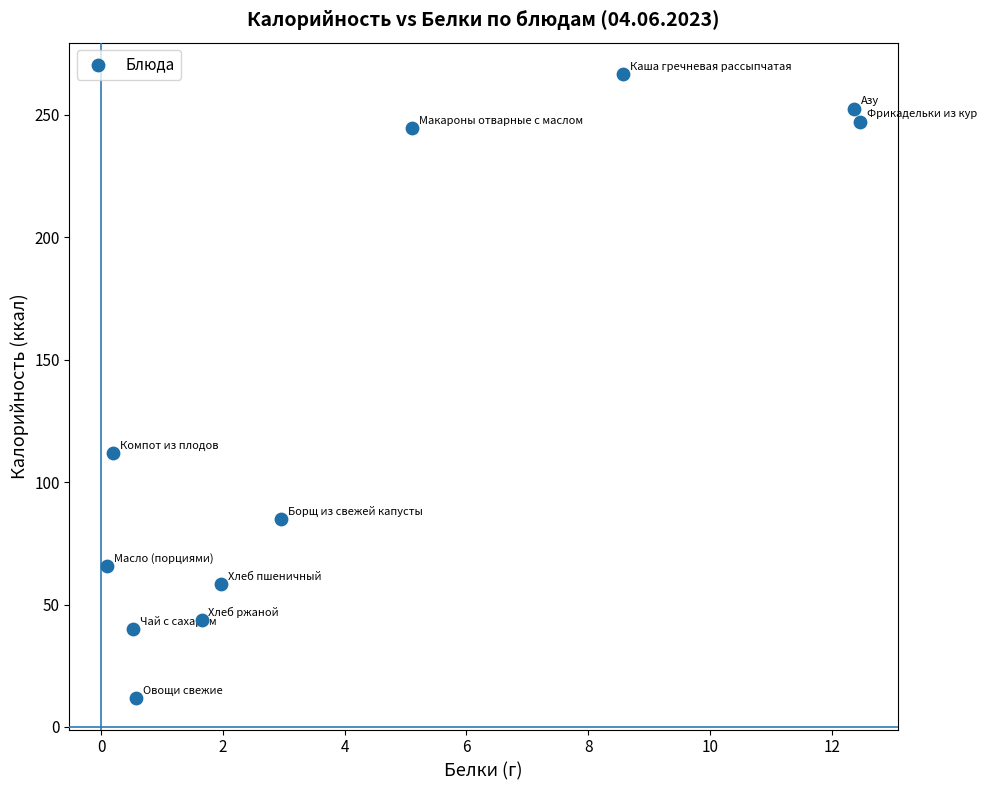

What is the average Y value?

129.8